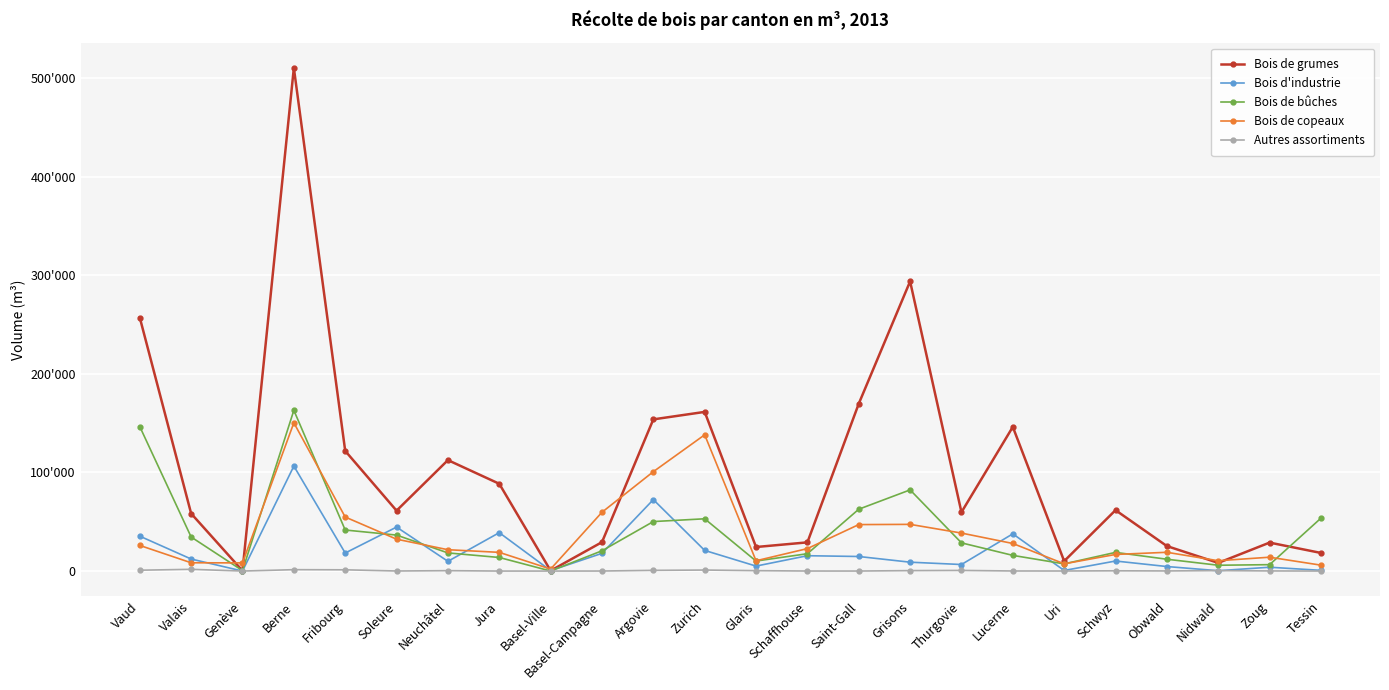

Rank the series by their maximum value, from highest to lowest.

Bois de grumes, Bois de bûches, Bois de copeaux, Bois d'industrie, Autres assortiments